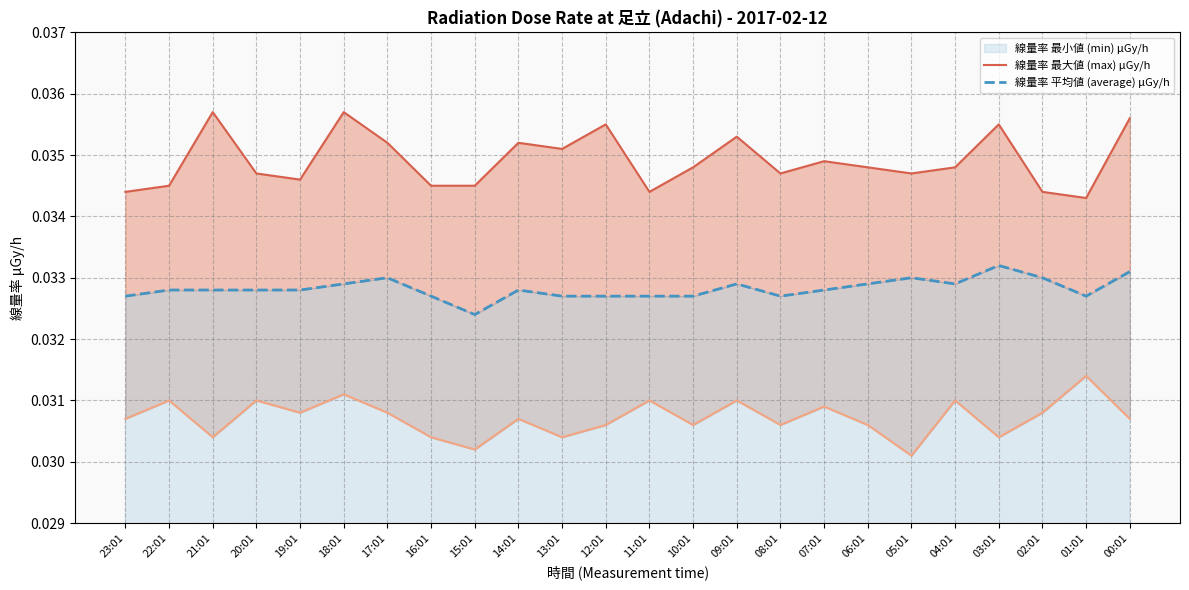

Rank the series at 15:01 from highest to lowest value.

線量率 最大値 (max) μGy/h, 線量率 平均値 (average) μGy/h, 線量率 最小値 (min) μGy/h